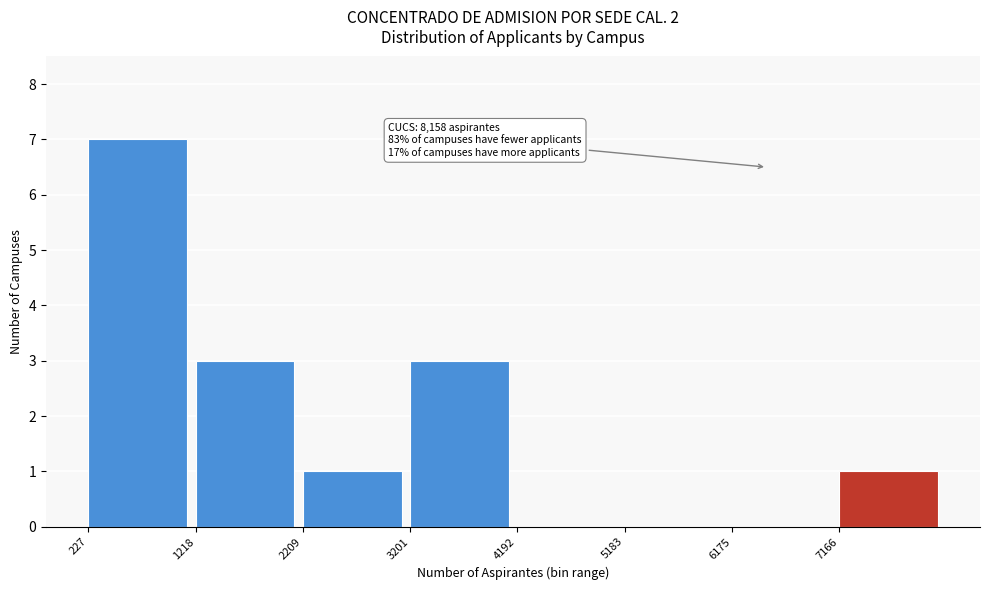

Over which range of the x-axis is the bar tallest?

200 to 1200